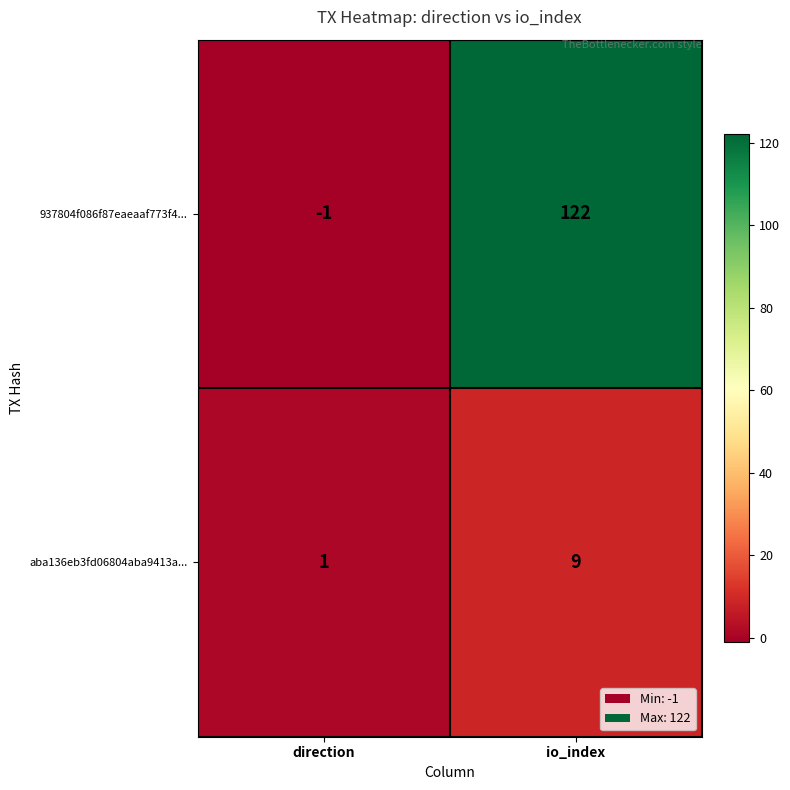

Which series has the largest range (max minus min)?

937804f086f87eaeaaf773f4...